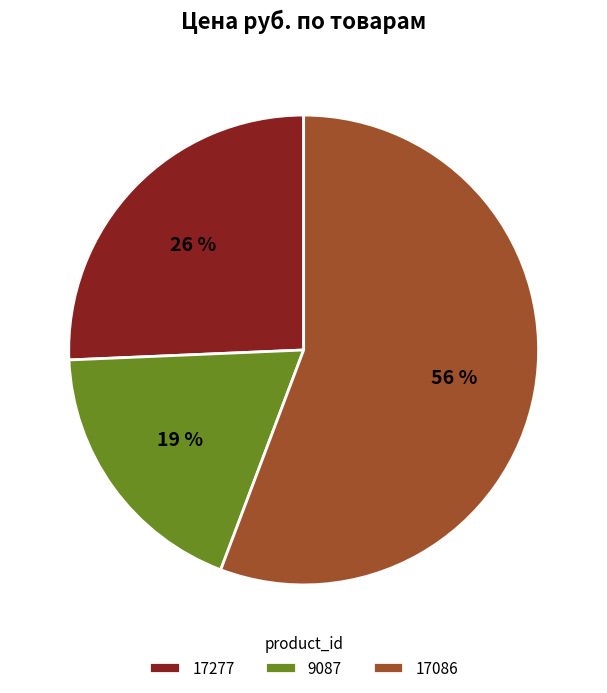

Which slice is the largest?

17086